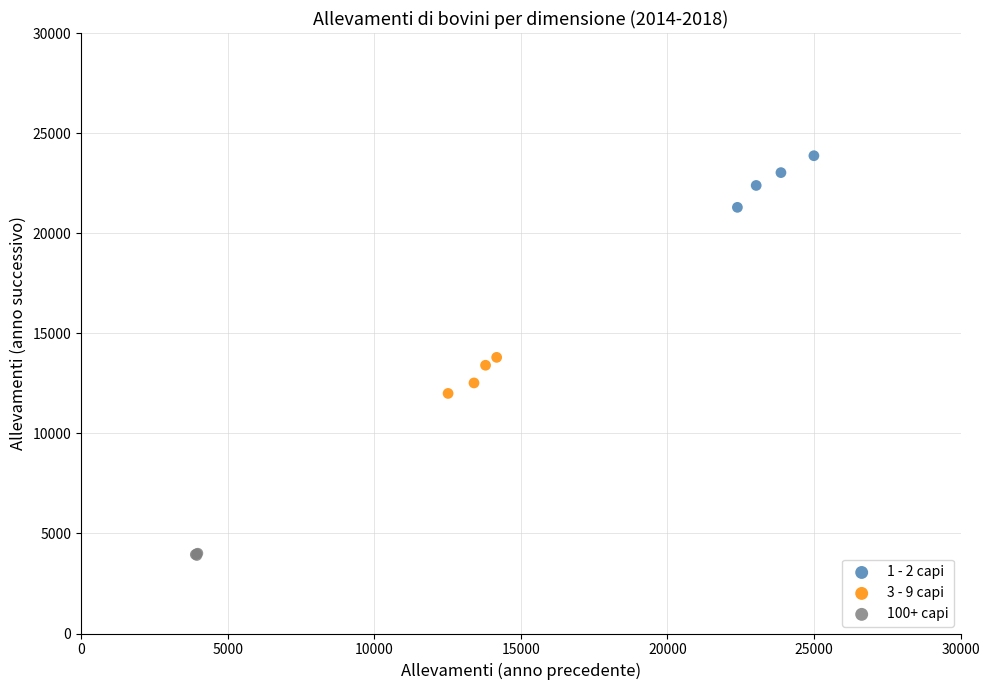

Which series contains the lowest Y value?

100+ capi